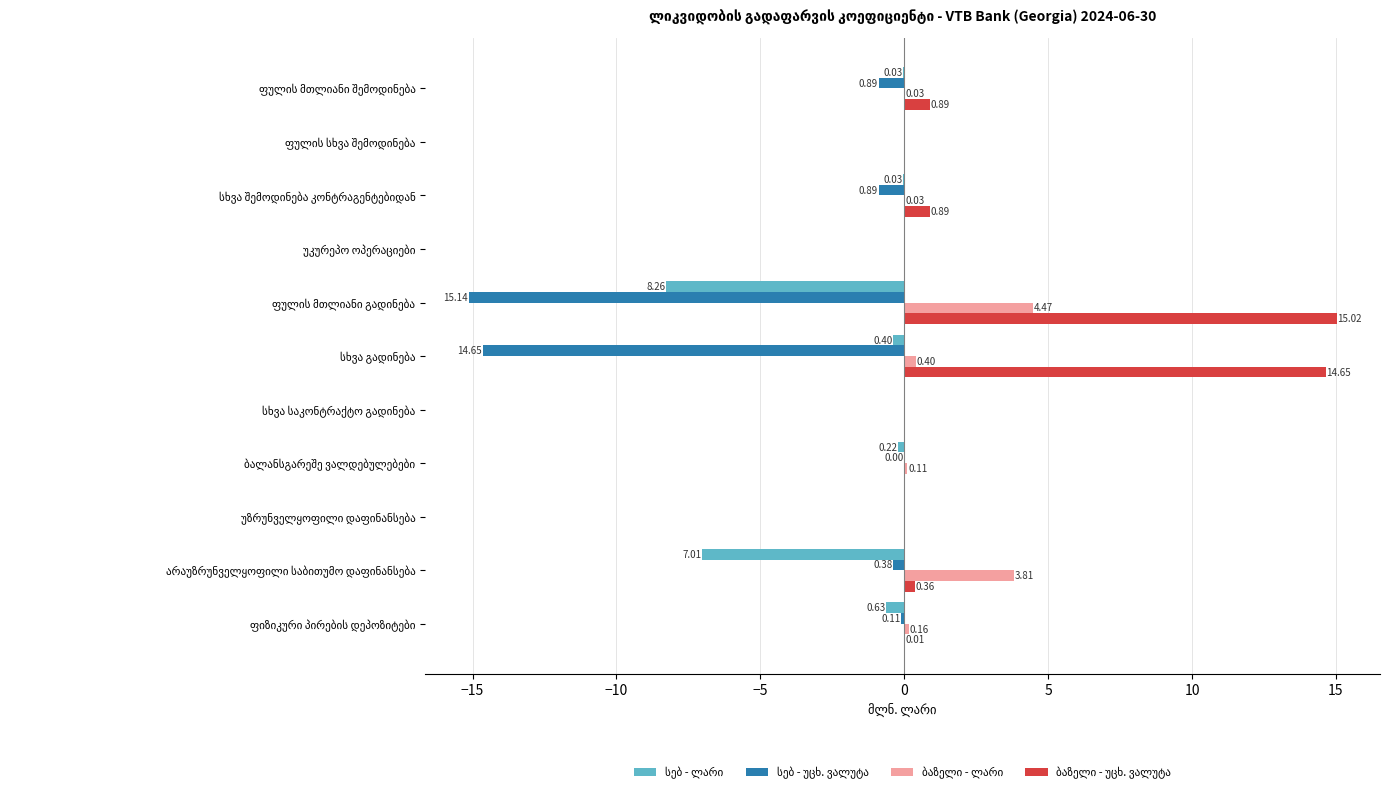

How many series are shown in this chart?

4